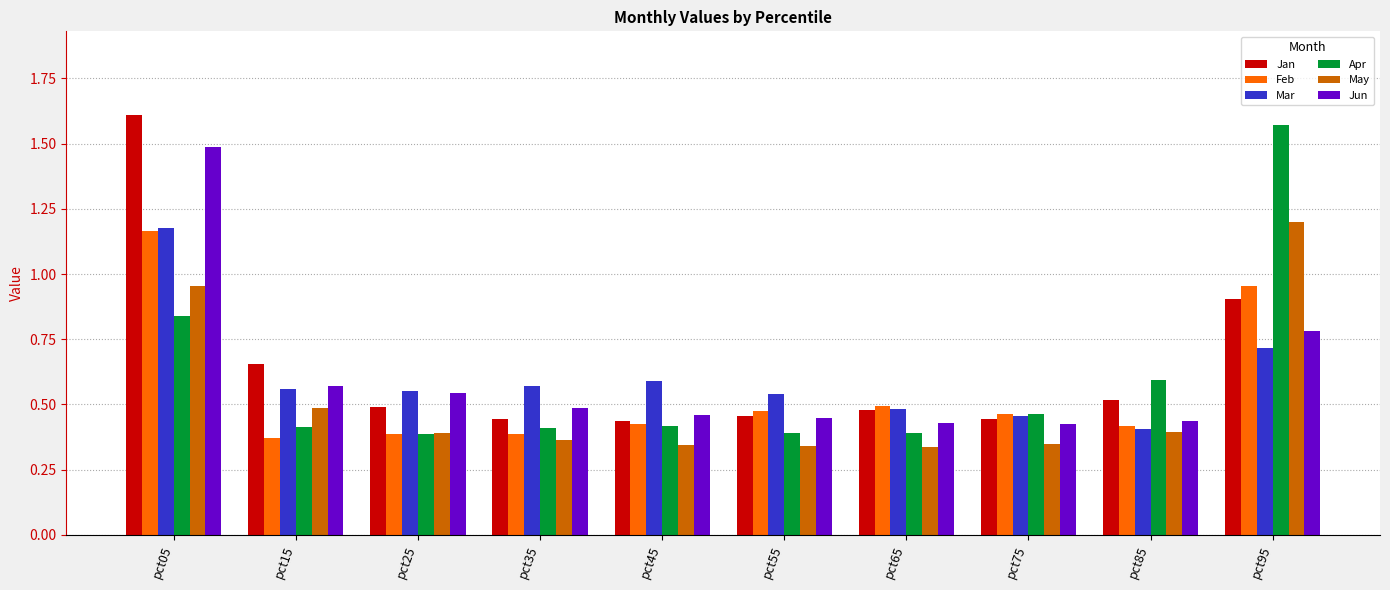

What is the difference between the highest and lowest values at pct65?

0.2